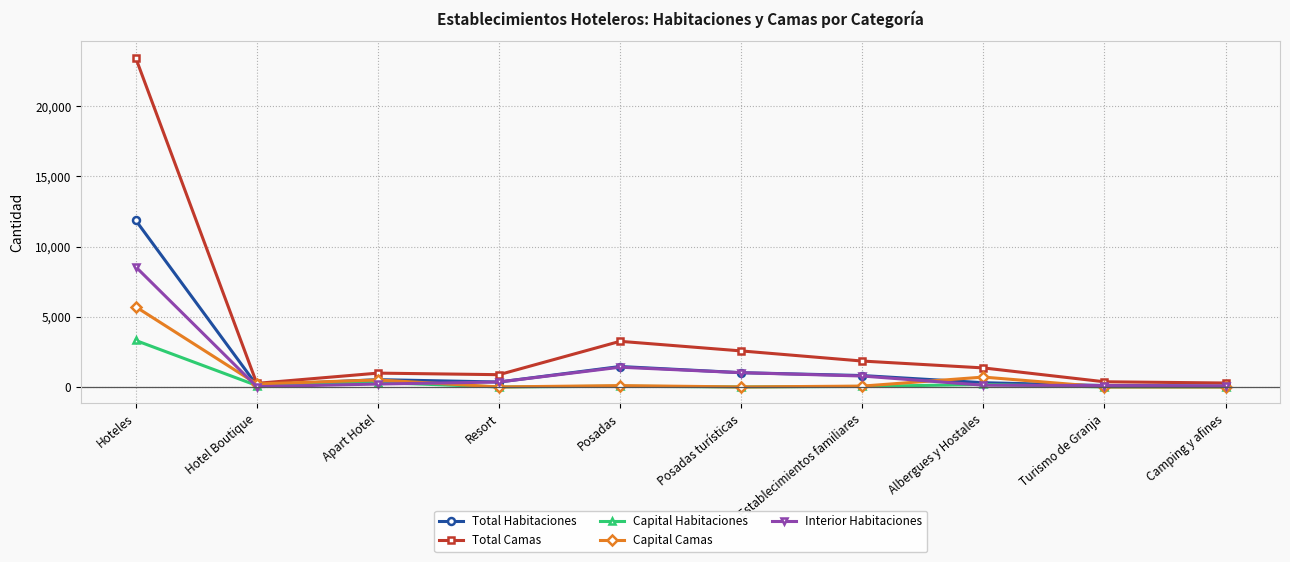

Which series has the largest range (max minus min)?

Total Camas